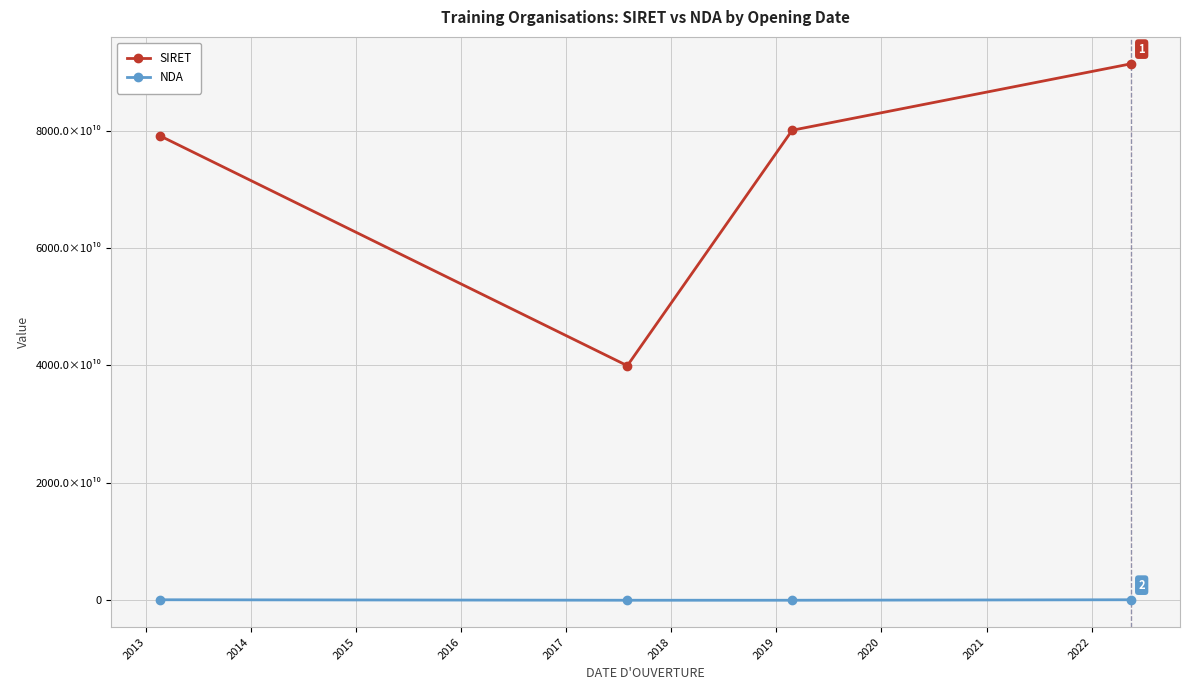

Is this an area chart (filled region under the line)?

No